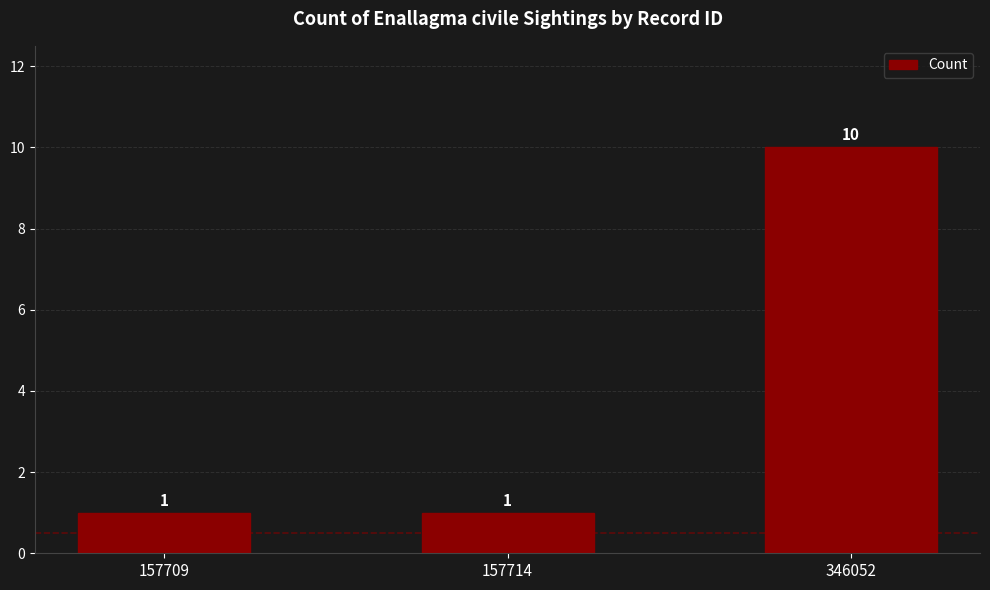

Reading left to right, what are all the values shown in this chart?

1	1	10